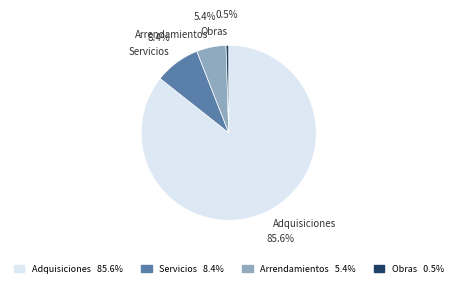

What percentage is NOT represented by Servicios?

91.6%